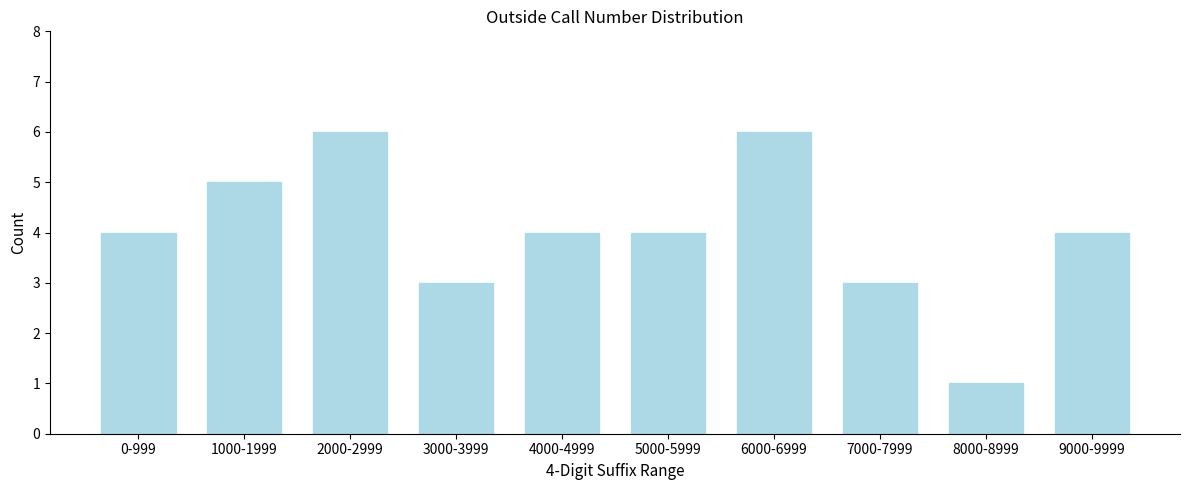

Reading left to right, list all the values displayed in this chart.

0-999=4	1000-1999=5	2000-2999=6	3000-3999=3	4000-4999=4	5000-5999=4	6000-6999=6	7000-7999=3	8000-8999=1	9000-9999=4